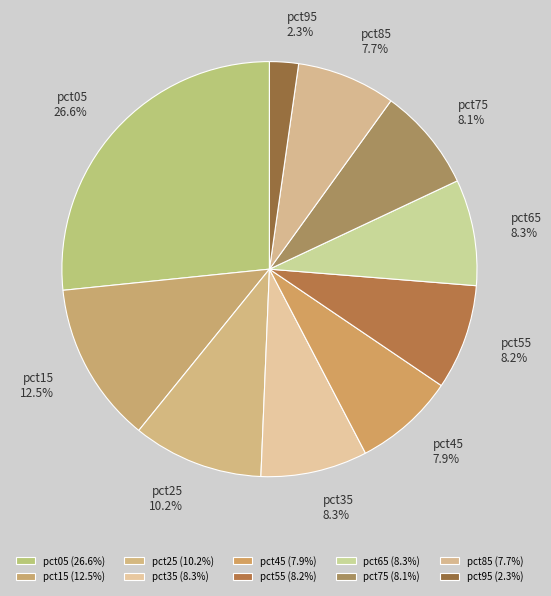

To the nearest percent, what is the difference between the largest and smallest slice percentages?

24%